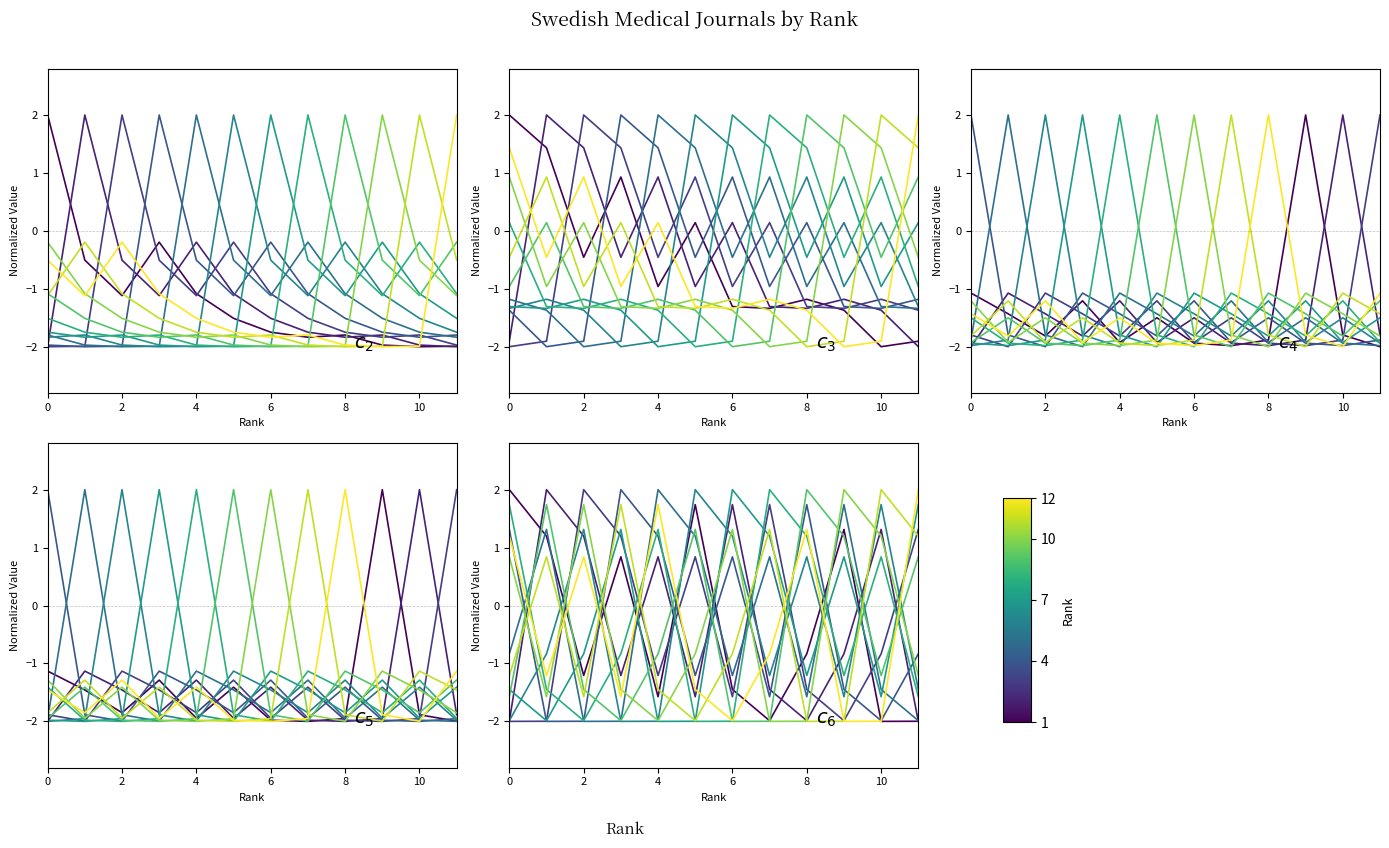

The chart shows a value of 2.0 at 0. True or false?

True